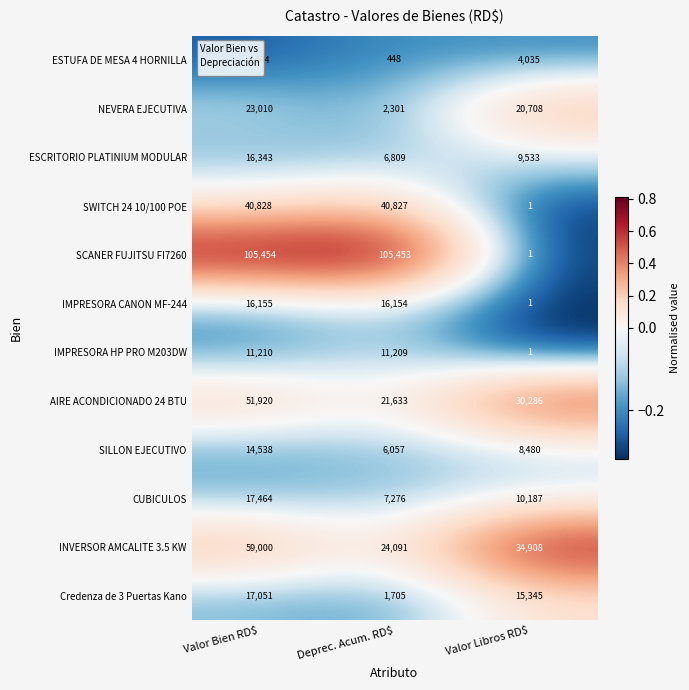

What is the average value of the SWITCH 24 10/100 POE series?

27219